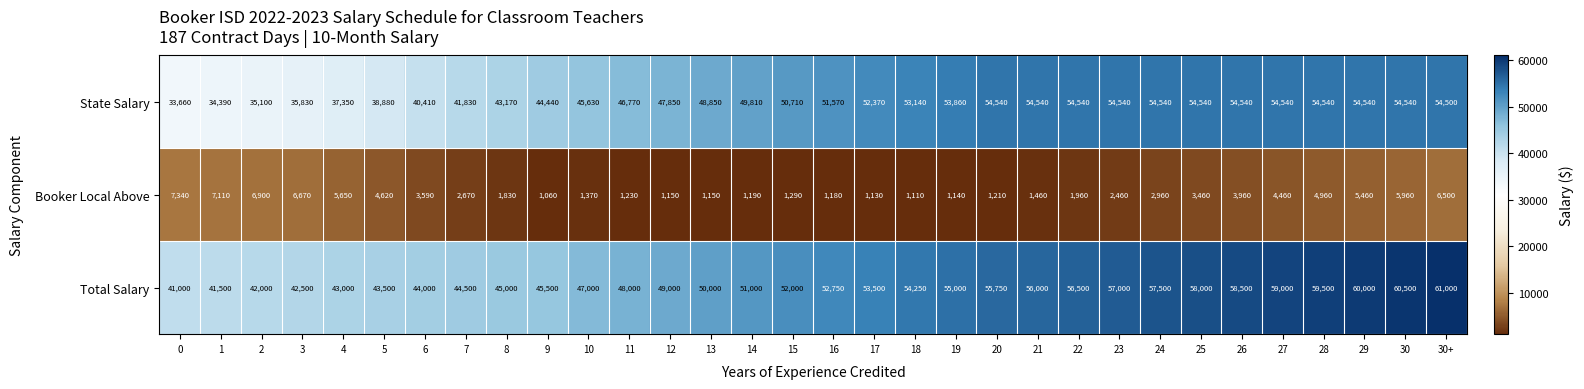

What is the difference between the maximum and minimum values in the State Salary series?

20880